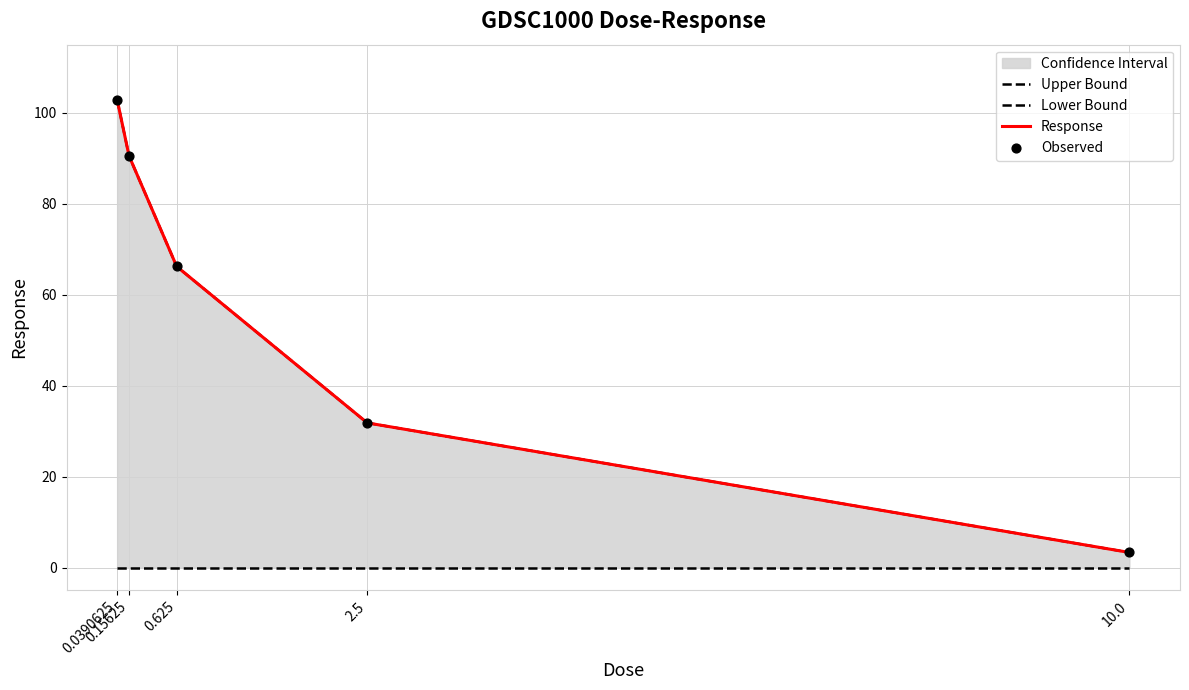

At how many categories does at least one series exceed 26?

4